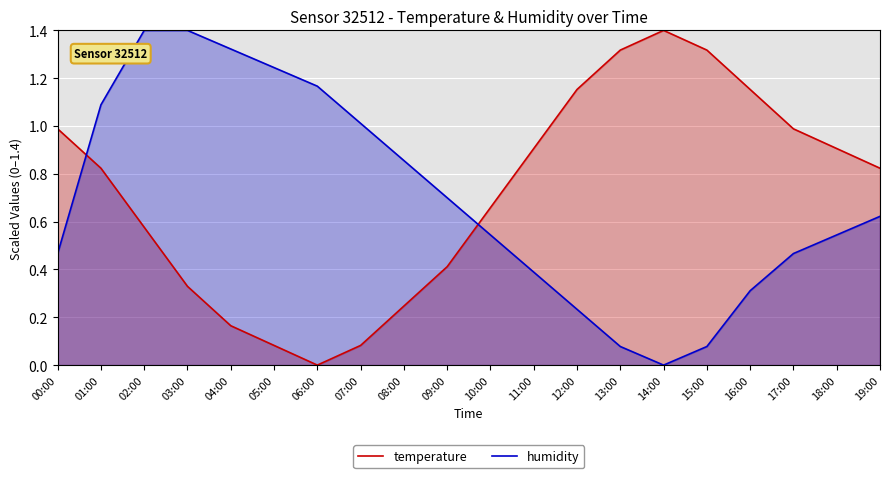

What is the maximum value for temperature?

1.4